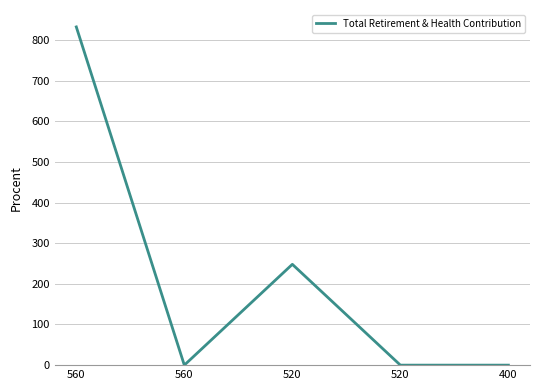

Does the chart have visible grid lines?

Yes